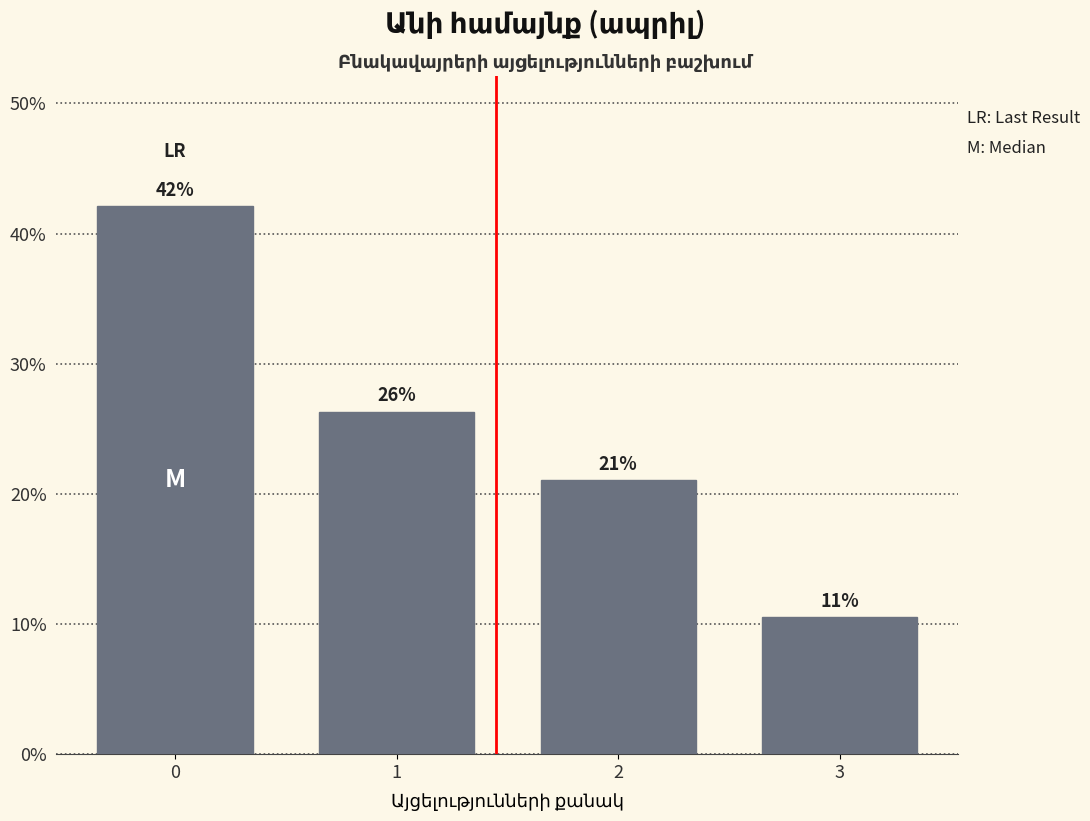

Approximately how many times larger is the value at 3 compared to 1?

0.4